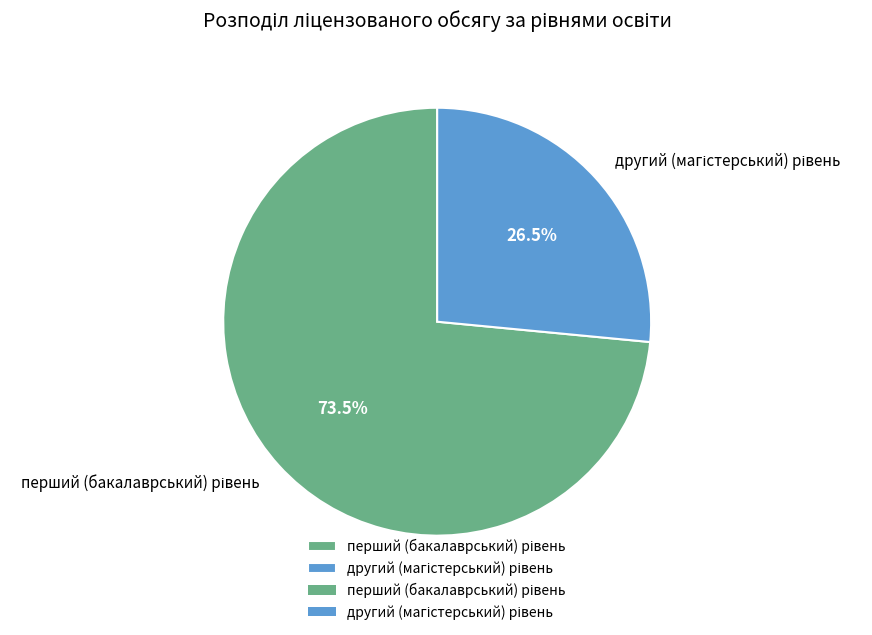

Does any single category account for the majority?

Yes